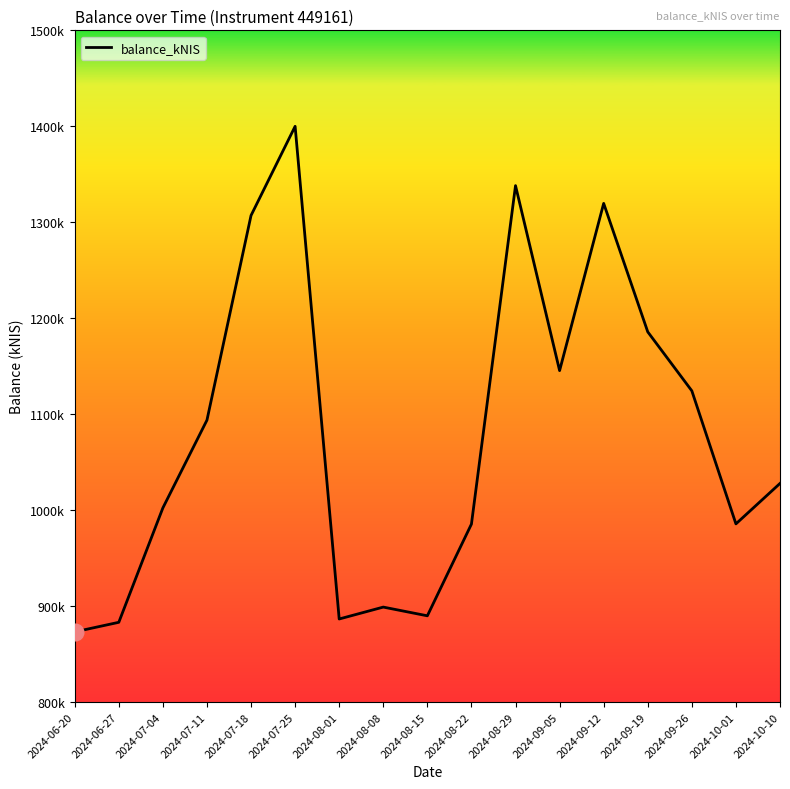

Reading left to right, transcribe all the data shown in this chart.

2024-06-20=873085.6	2024-06-27=883052.0	2024-07-04=1002265.3	2024-07-11=1093761.5	2024-07-18=1307036.7	2024-07-25=1399958.7	2024-08-01=886505.5	2024-08-08=898907.5	2024-08-15=889824.0	2024-08-22=985405.1	2024-08-29=1338149.9	2024-09-05=1145351.4	2024-09-12=1319634.0	2024-09-19=1185732.0	2024-09-26=1124269.1	2024-10-01=985628.0	2024-10-10=1027787.2